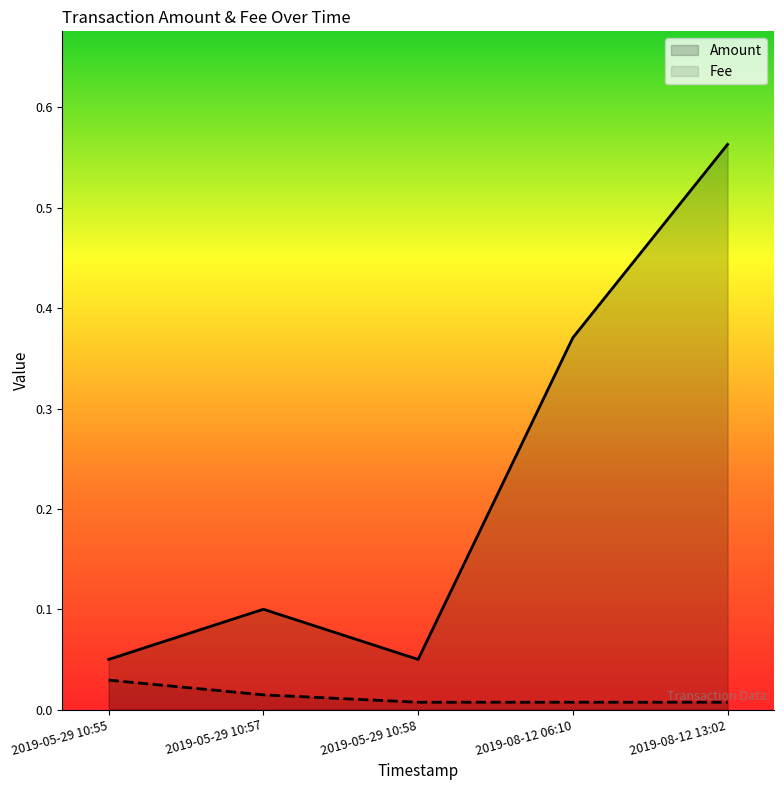

List the series in order of their overall mean, lowest first.

Fee, Amount